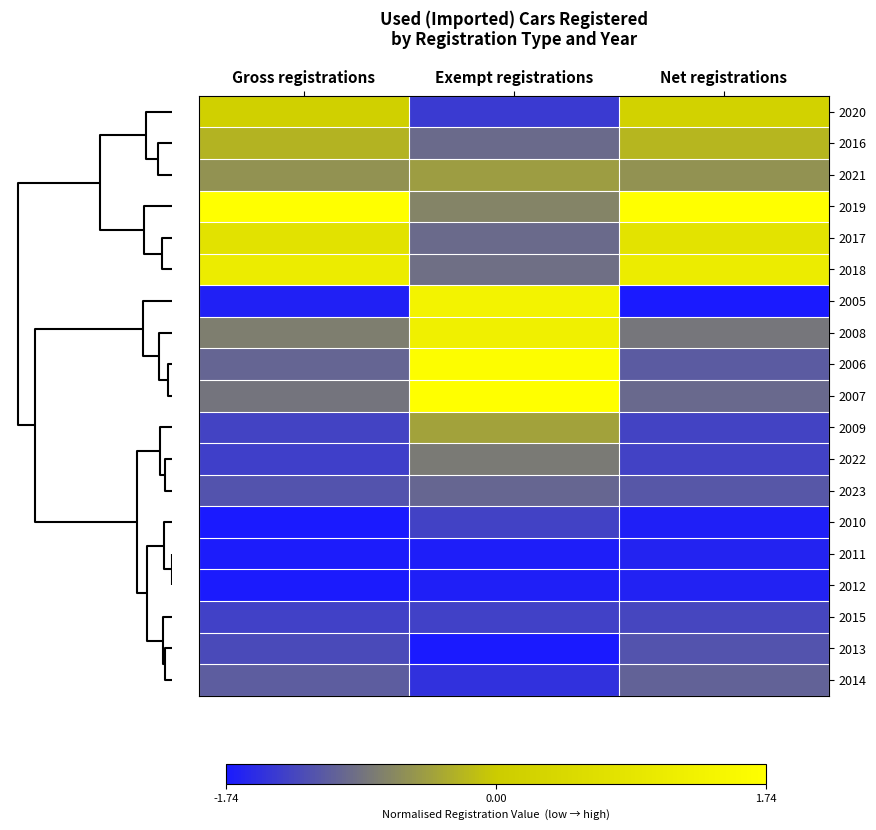

At how many categories does at least one series exceed 0?

3